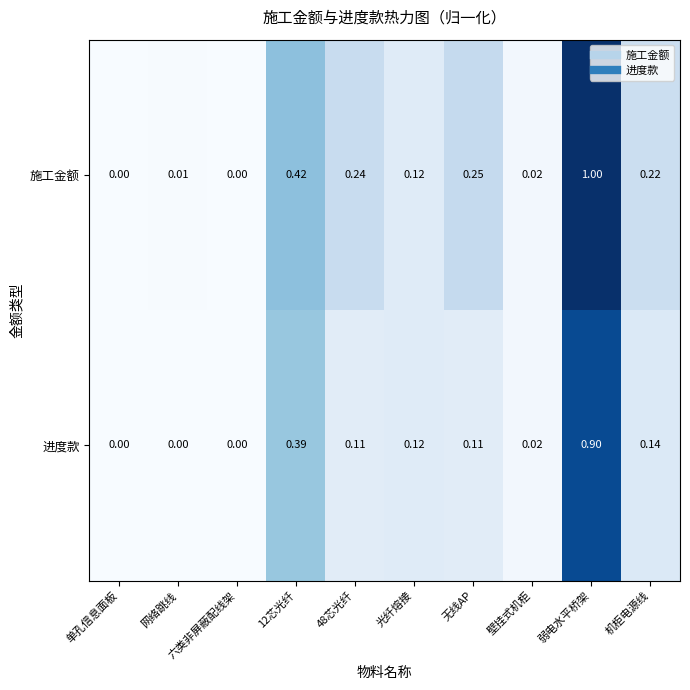

Which series changed the most between 48芯光纤 and 壁挂式机柜?

施工金额